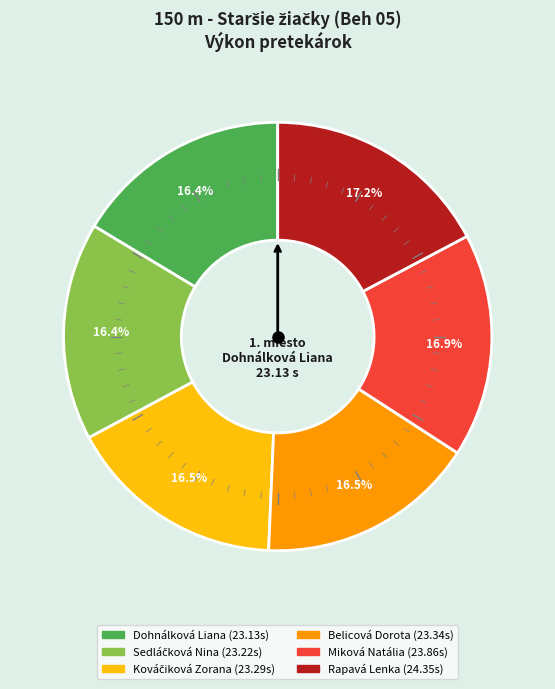

Is the sum of Dohnálková Liana and Belicová Dorota greater than half?

No